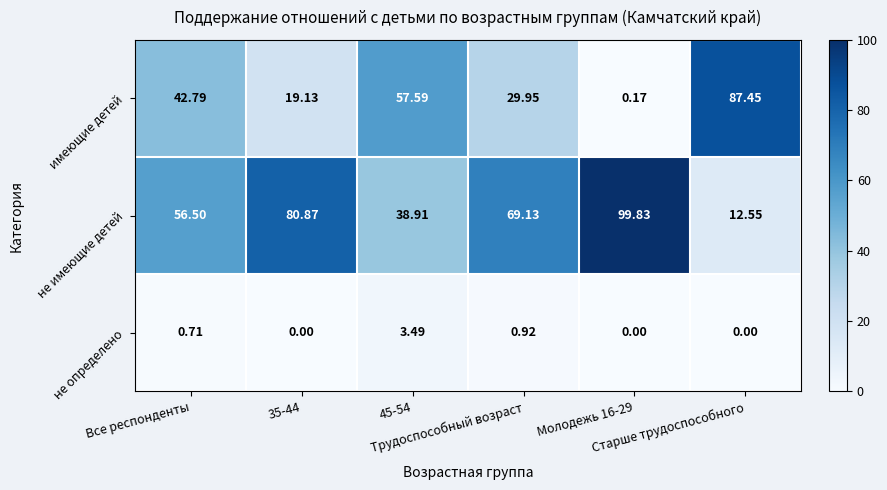

List the series in order of their overall mean, highest first.

не имеющие детей, имеющие детей, не определено